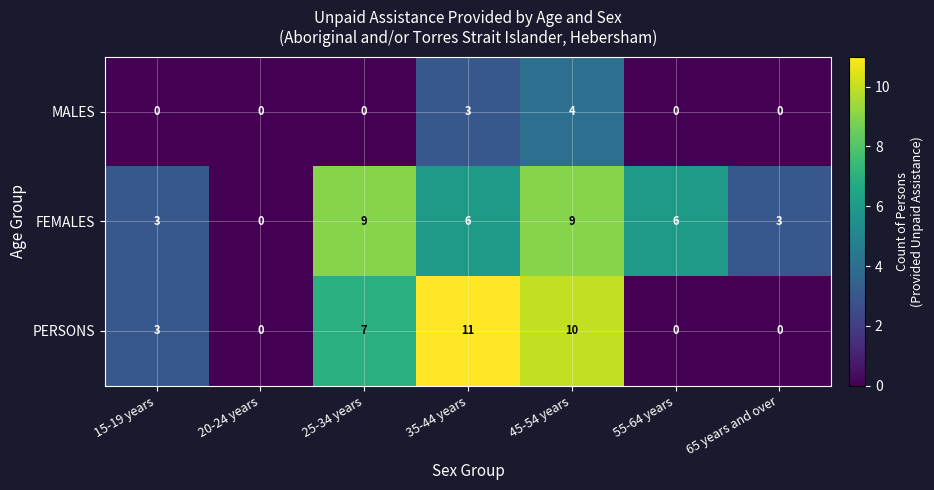

Which category has the highest value across all series?

35-44 years